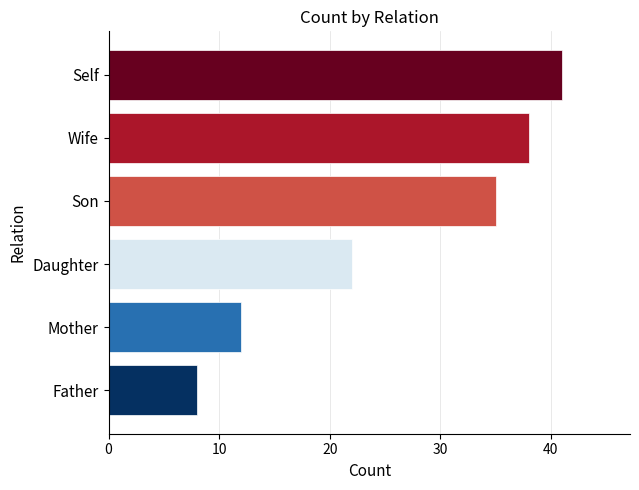

Reading top to bottom, list all the values displayed in this chart.

41	38	35	22	12	8